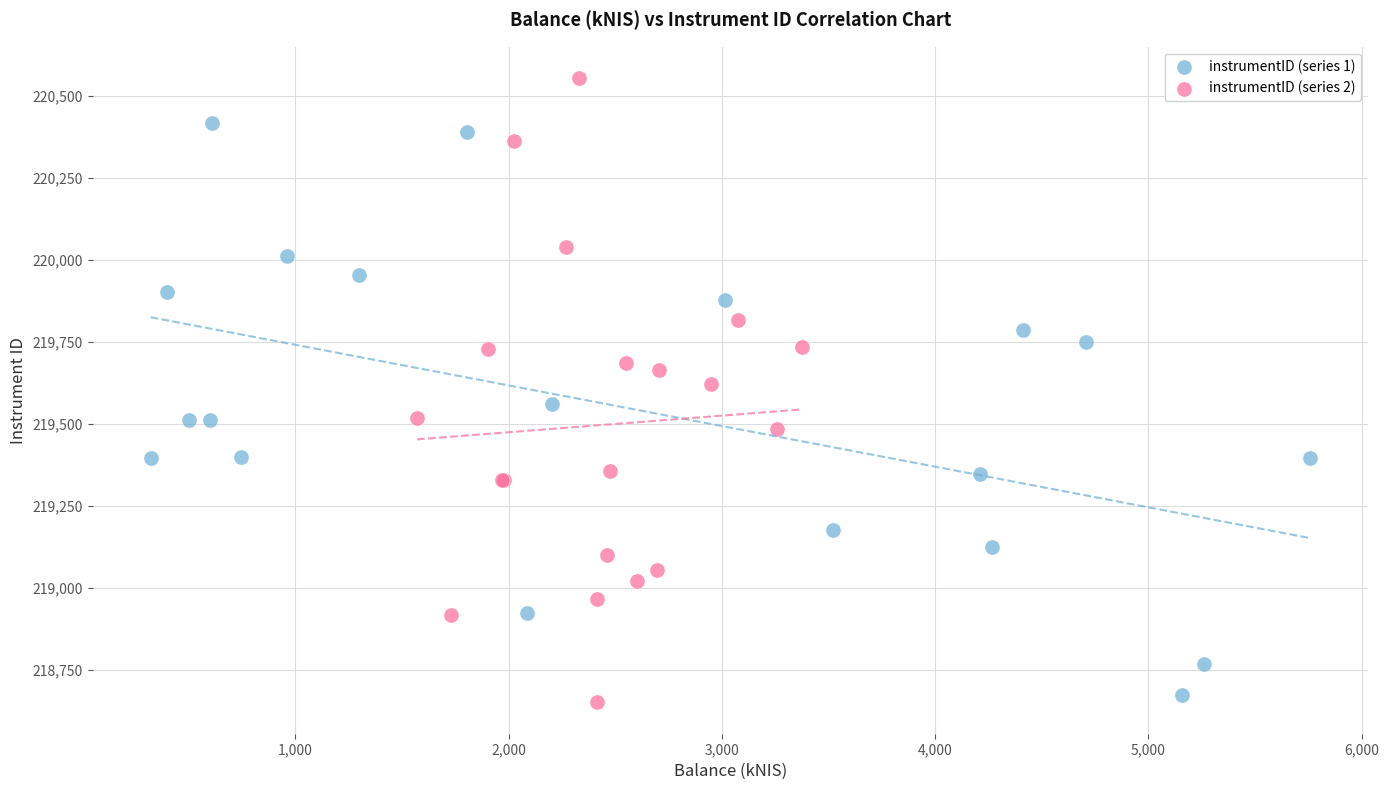

Which series contains the highest Y value?

instrumentID (series 2)